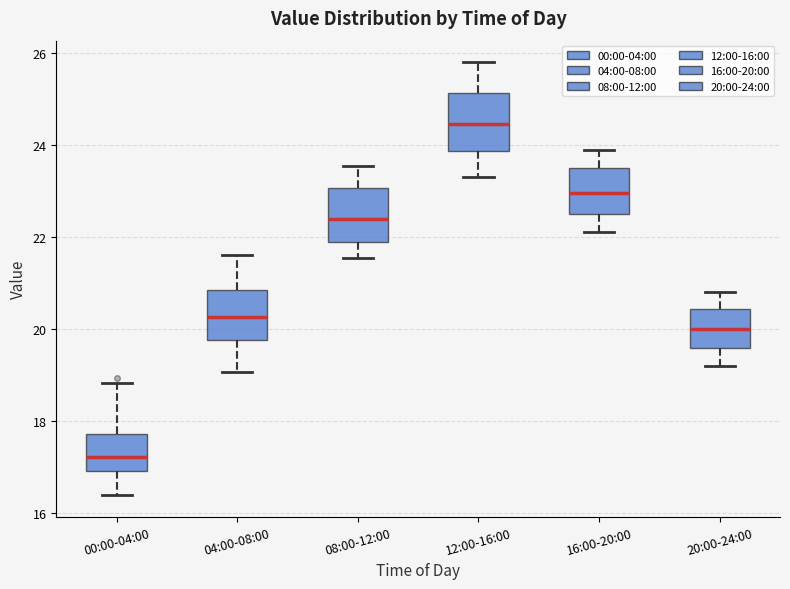

Reading left to right, read every box against the y-axis: the position of its median line, the range the box covers, and the ends of its whiskers. The values are not printed on the chart, so give them approximately, as read against the axis.

00:00-04:00: median 17.2, box 17.0 to 17.8, whiskers 16.4 to 18.8
04:00-08:00: median 20.2, box 19.8 to 20.8, whiskers 19.0 to 21.6
08:00-12:00: median 22.4, box 21.8 to 23.0, whiskers 21.6 to 23.6
12:00-16:00: median 24.4, box 23.8 to 25.2, whiskers 23.4 to 25.8
16:00-20:00: median 23.0, box 22.6 to 23.6, whiskers 22.2 to 24.0
20:00-24:00: median 20.0, box 19.6 to 20.4, whiskers 19.2 to 20.8